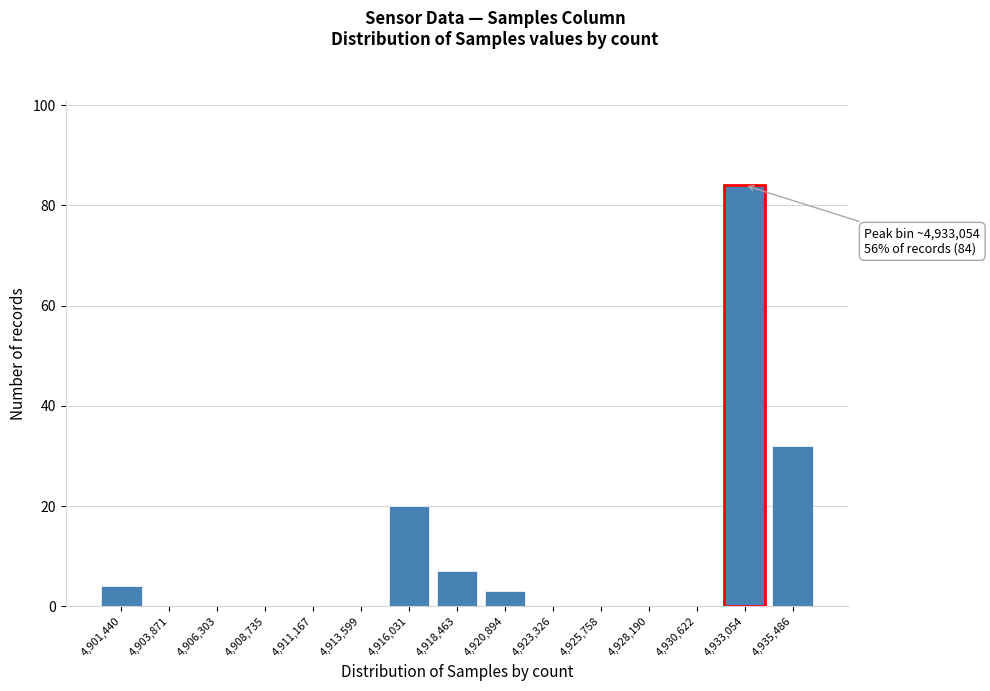

Reading right to left, list all the values displayed in this chart.

4,935,486=32	4,933,054=84	4,930,622=0	4,928,190=0	4,925,758=0	4,923,326=0	4,920,894=3	4,918,463=7	4,916,031=20	4,913,599=0	4,911,167=0	4,908,735=0	4,906,303=0	4,903,871=0	4,901,440=4